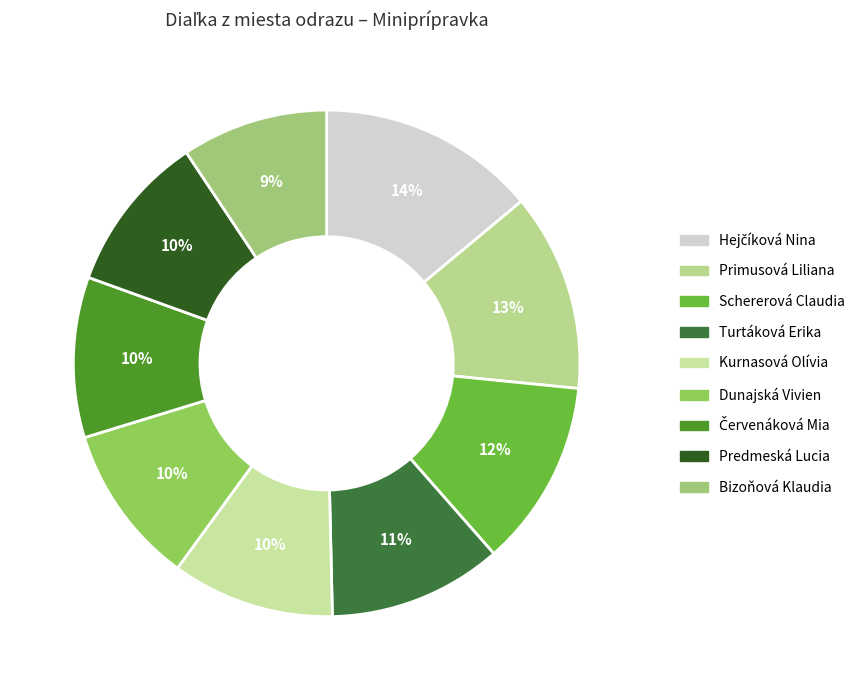

The Primusová Liliana slice represents 1% of the pie. True or false?

False